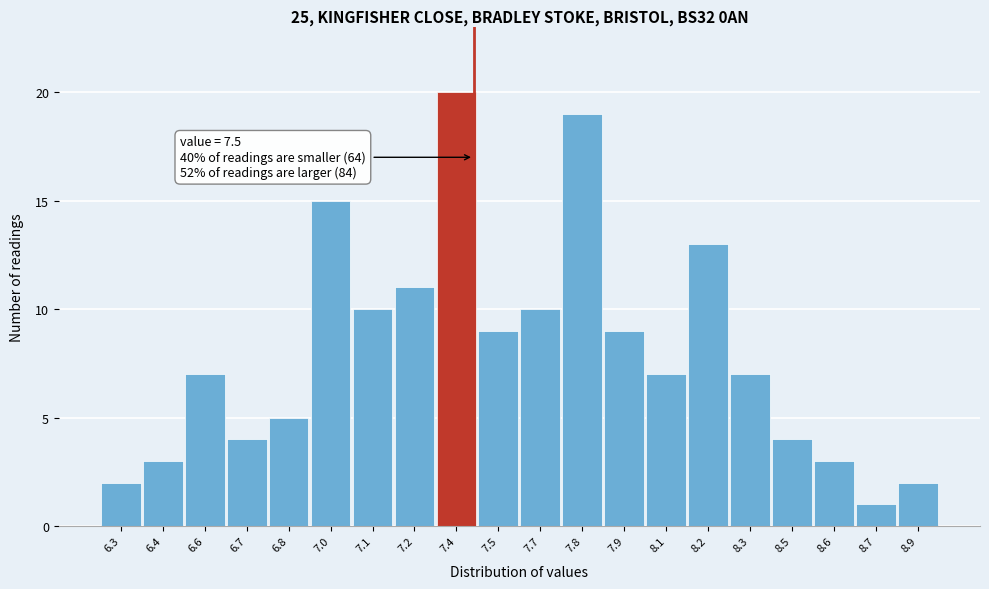

Reading right to left, extract all data points from this chart.

8.9=2	8.7=1	8.6=3	8.5=4	8.3=7	8.2=13	8.1=7	7.9=9	7.8=19	7.7=10	7.5=9	7.4=20	7.2=11	7.1=10	7.0=15	6.8=5	6.7=4	6.6=7	6.4=3	6.3=2